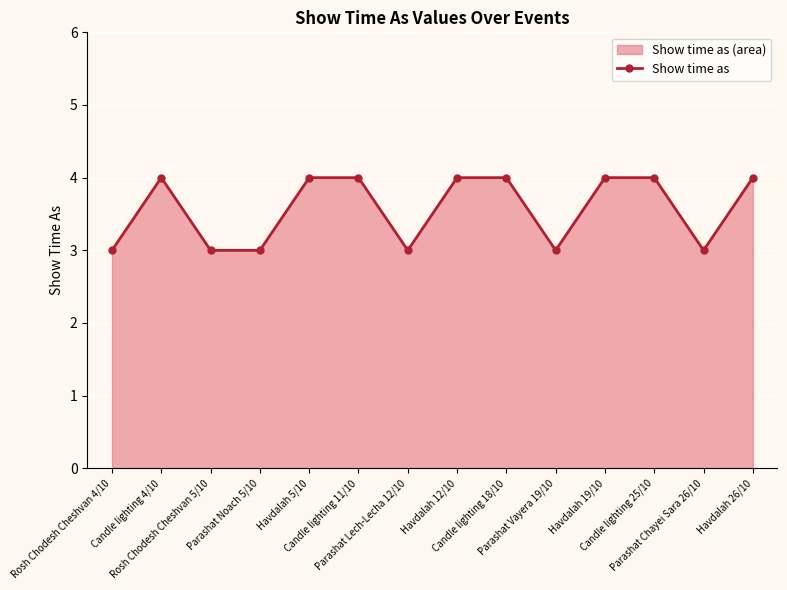

What is the sum of the values at Parashat Vayera 19/10 and Parashat Lech-Lecha 12/10?

6